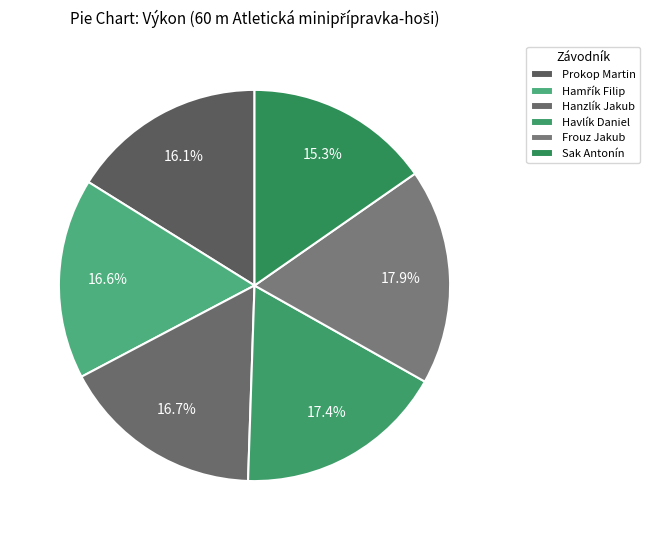

Which has a higher value, Havlík Daniel or Frouz Jakub?

Frouz Jakub